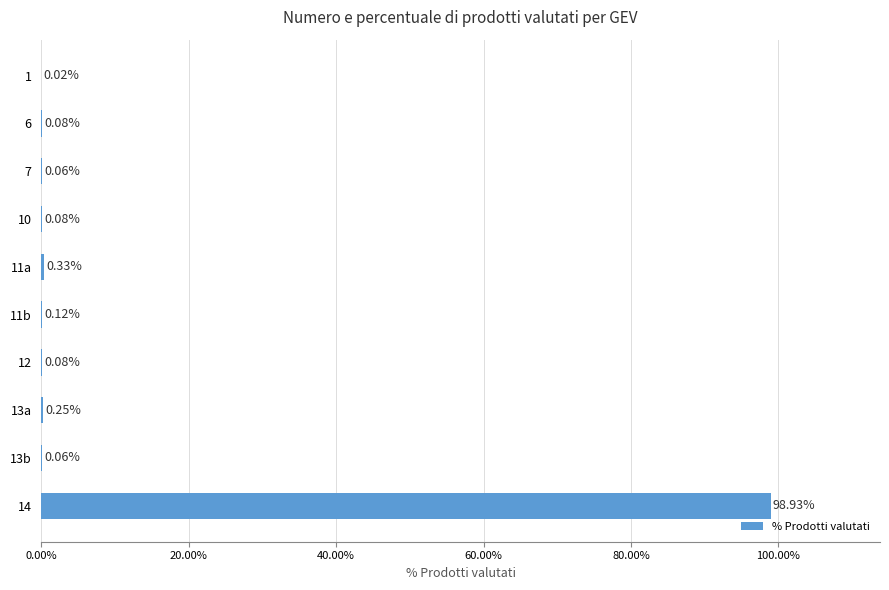

What is the average value?

10.0